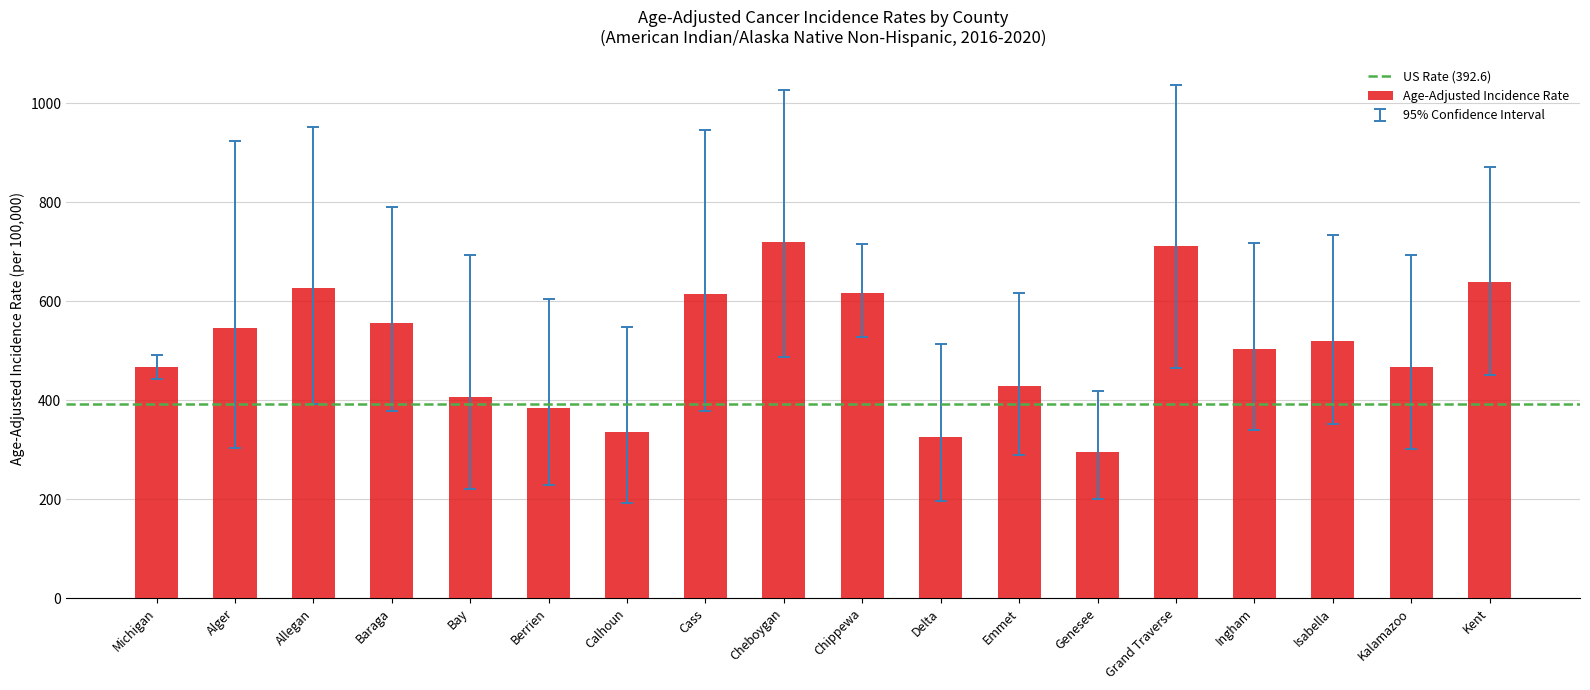

How many values exceed 519?

9